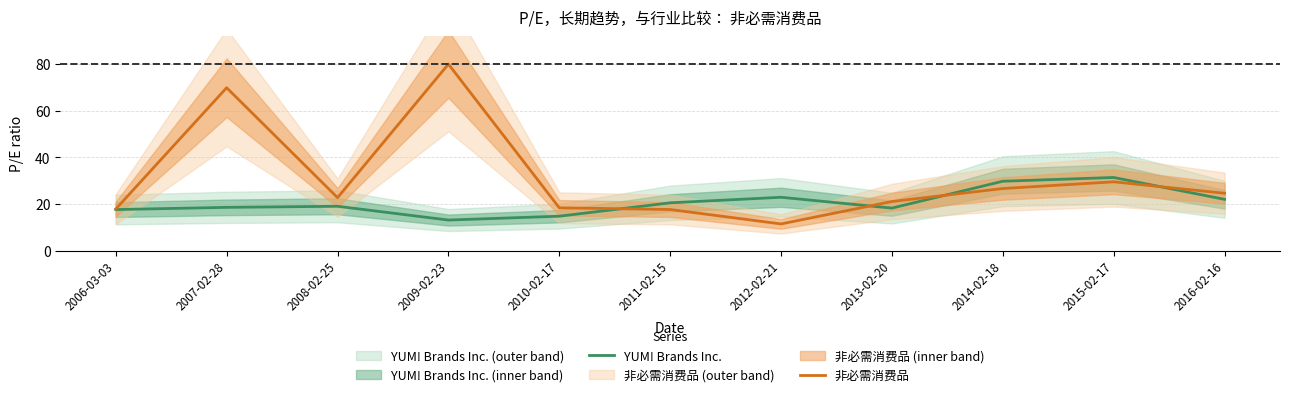

After their last crossing, which series has the higher values: YUM! Brands Inc. or 非必需消费品?

非必需消费品